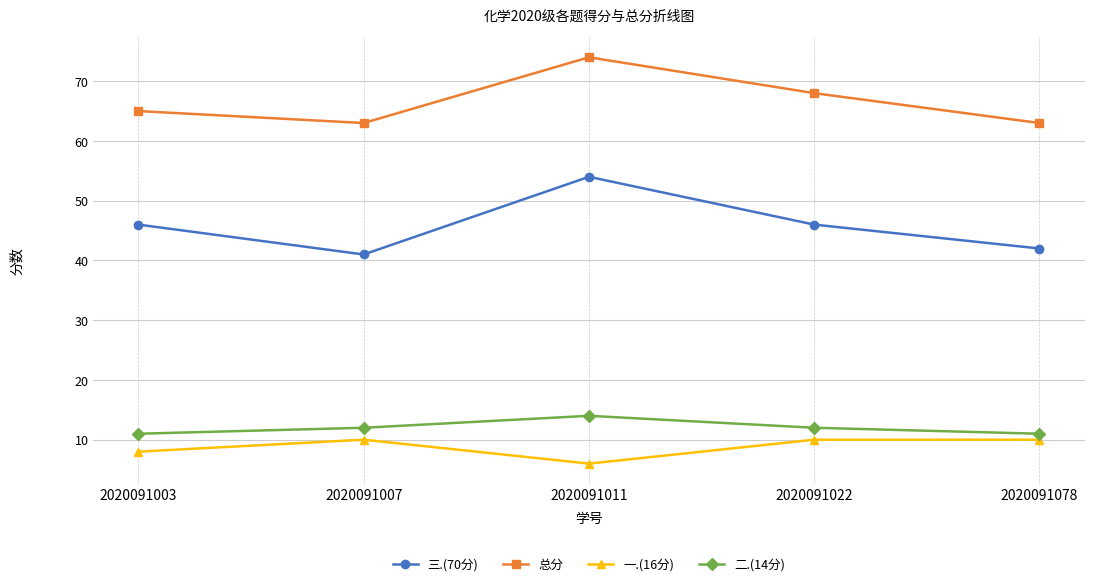

The 三.(70分) series shows 71 at 2020091011. True or false?

False